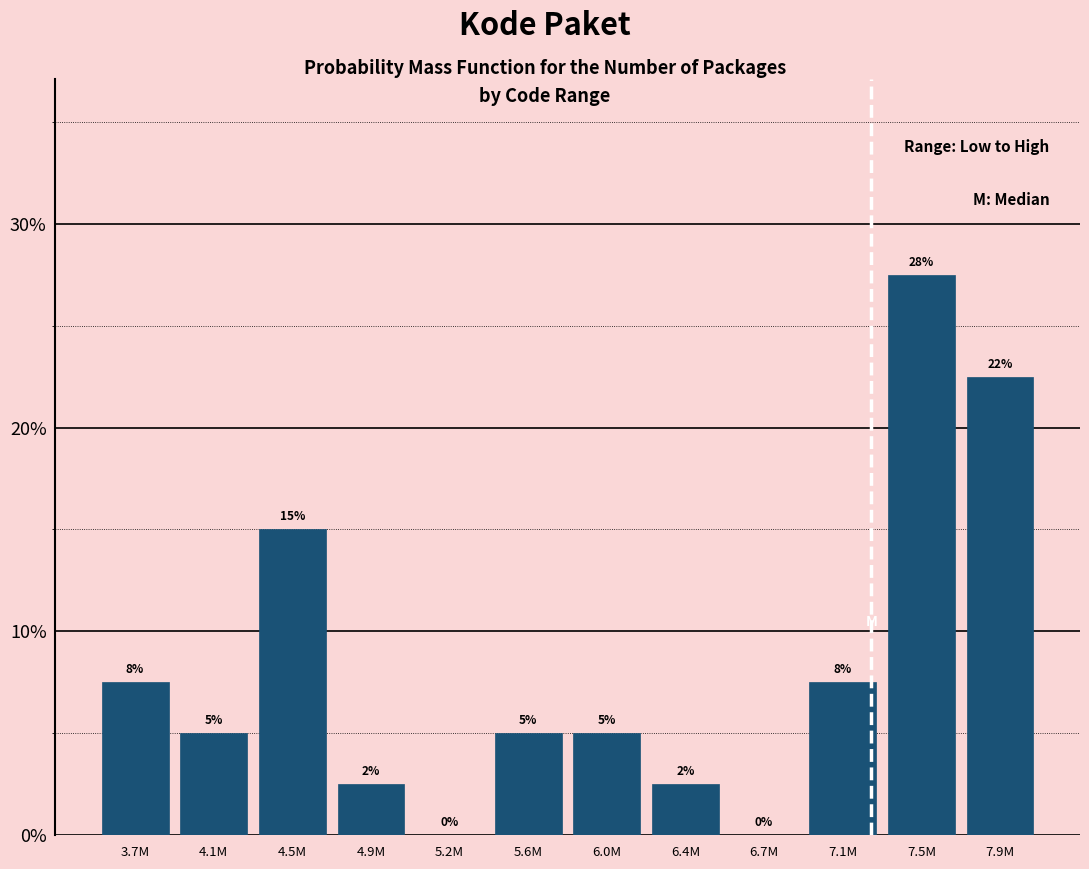

The chart shows a value of 7.9 at 6.0M. True or false?

False